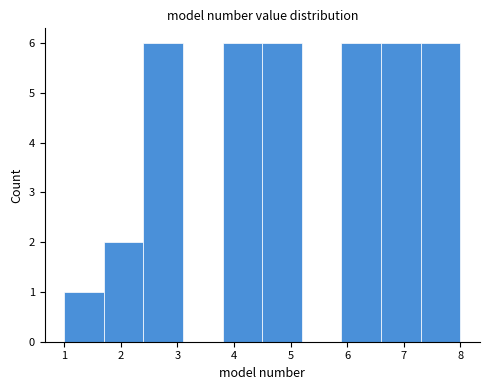

Reading left to right, transcribe this chart: for each bar, give the range it covers on the x-axis and its height. The values are not printed on the chart, so give them approximately, as read against the axis.

1.0 to 1.7: 1
1.7 to 2.4: 2
2.4 to 3.1: 6
3.1 to 3.8: 0
3.8 to 4.5: 6
4.5 to 5.2: 6
5.2 to 5.9: 0
5.9 to 6.6: 6
6.6 to 7.3: 6
7.3 to 8.0: 6